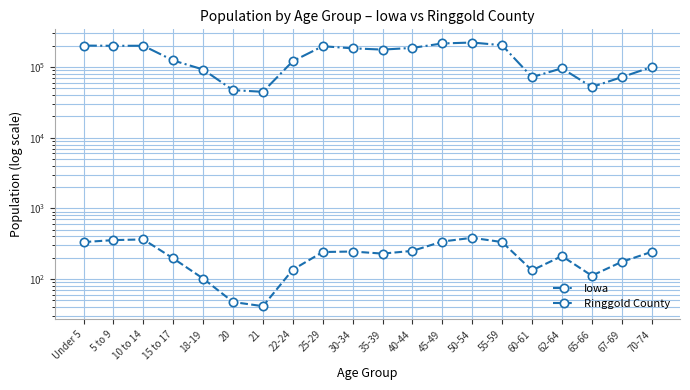

What is the value of the Ringgold County point at the 5th from the left?

101